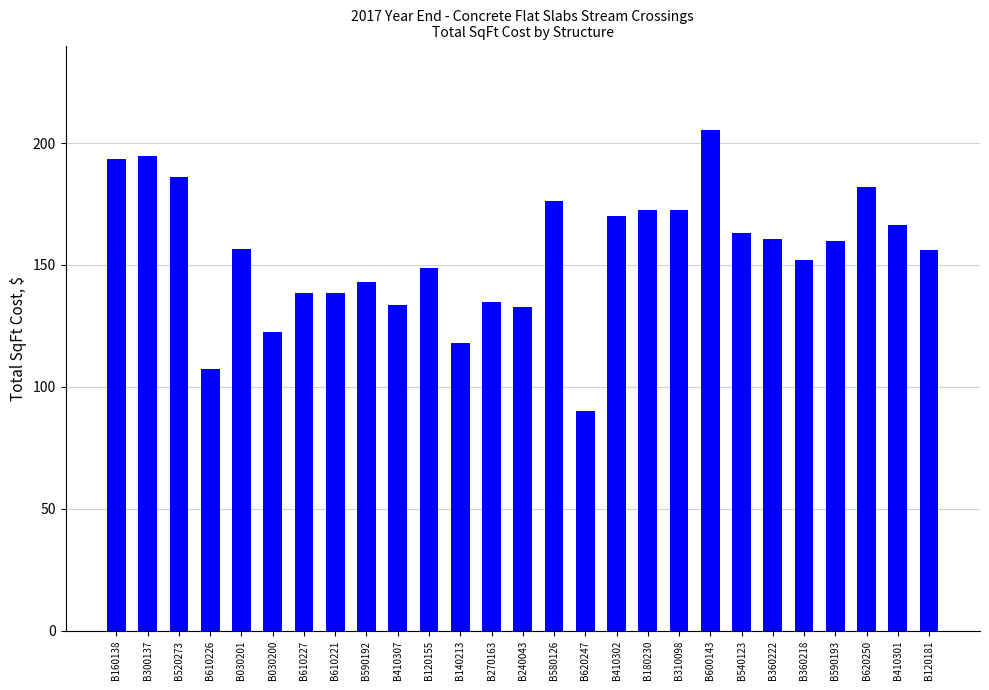

At which category does the chart reach its minimum across all series?

B620247